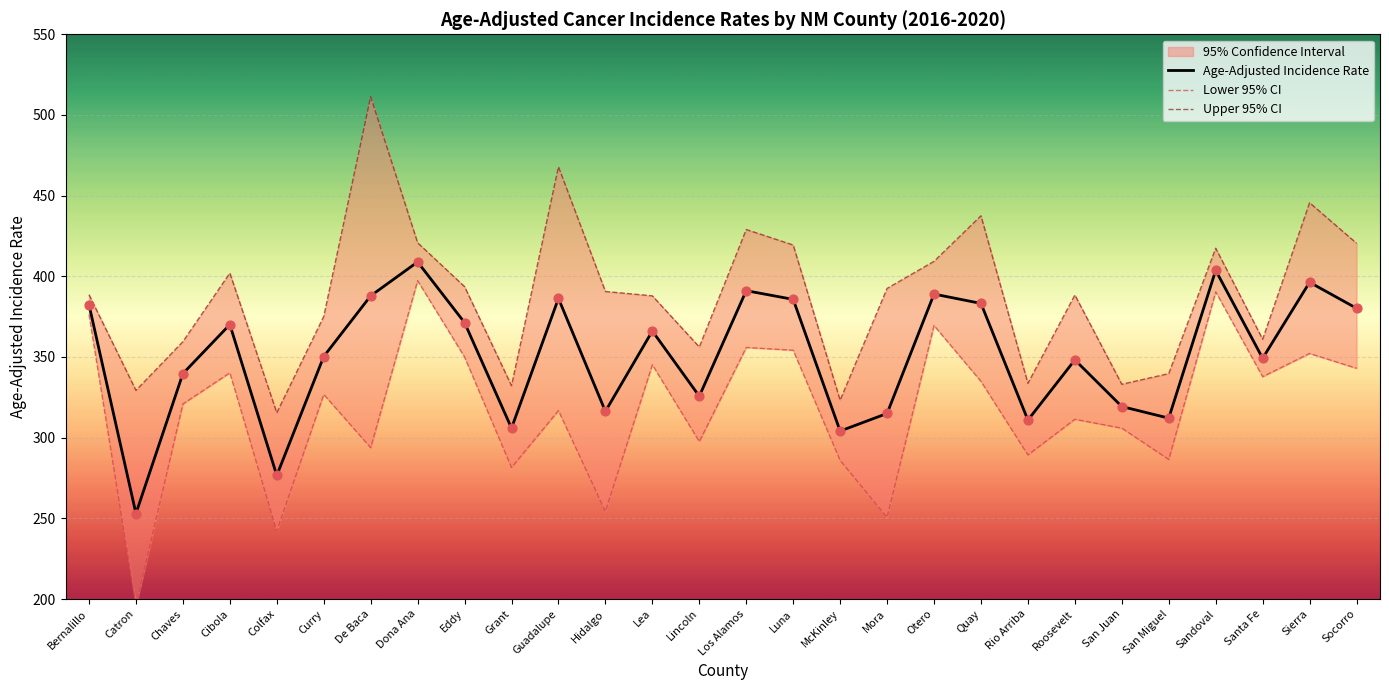

What is the total value across all series at Chaves?

1020.1